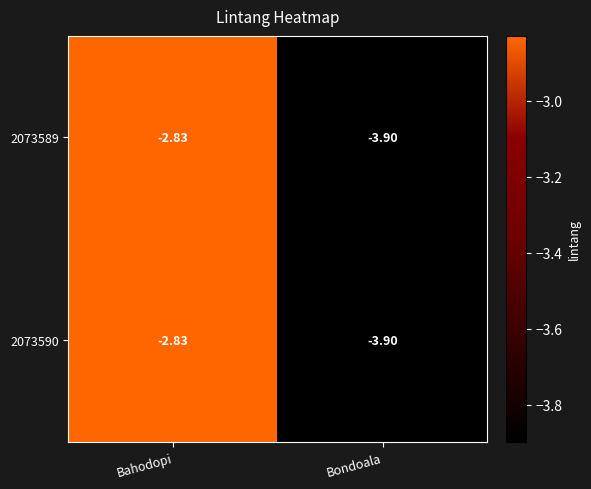

At which category is the sum across all series the highest?

Bahodopi